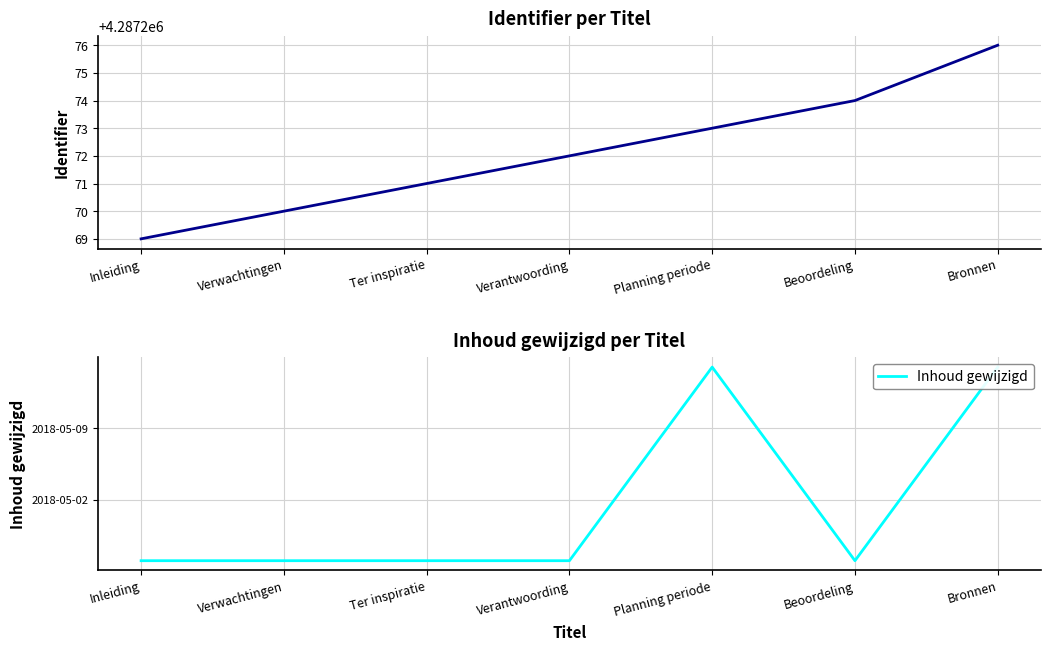

Which has a higher value, Beoordeling or Verwachtingen?

Beoordeling